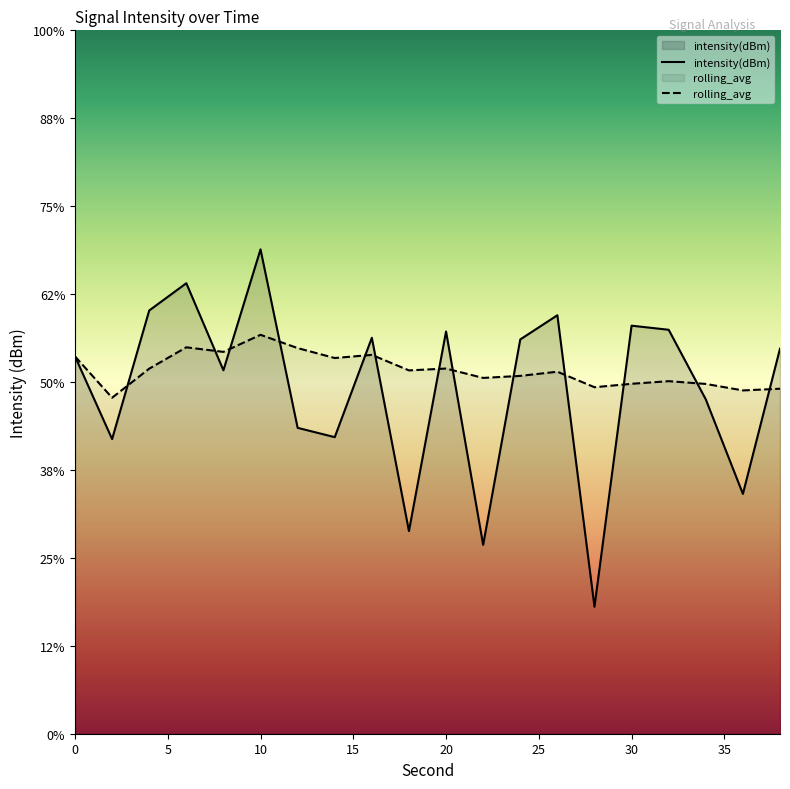

Which series has the widest spread of values?

intensity(dBm)